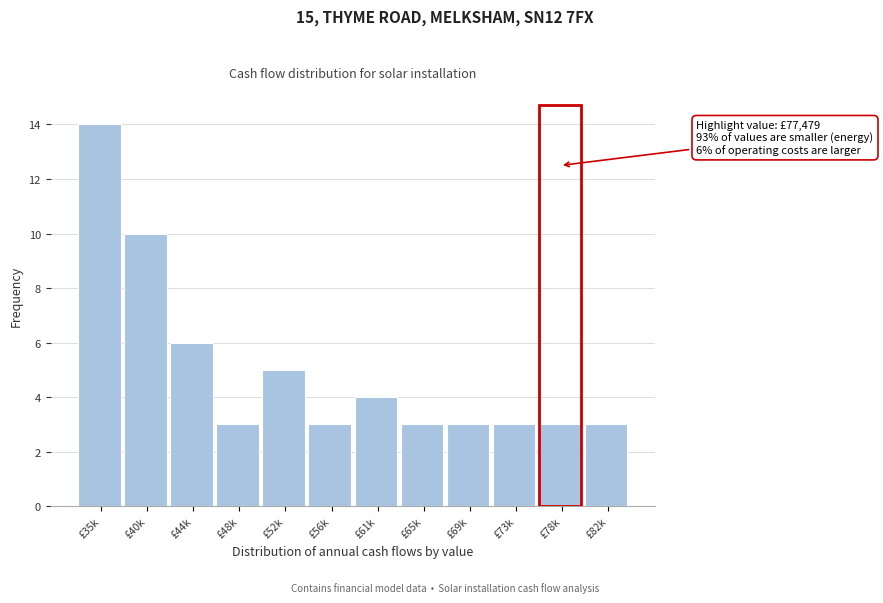

Reading left to right, what are all the values shown in this chart?

14	10	6	3	5	3	4	3	3	3	3	3